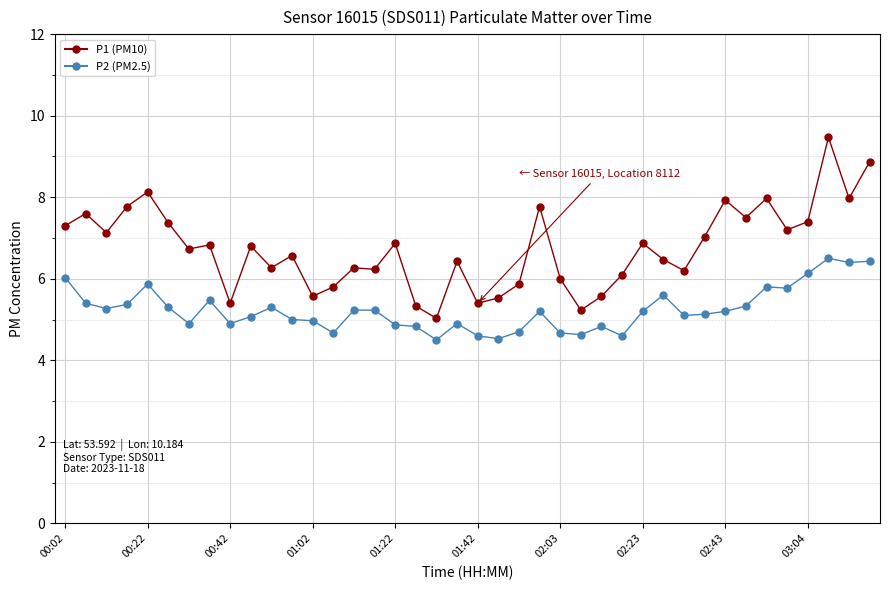

What is the smallest value displayed?

4.5